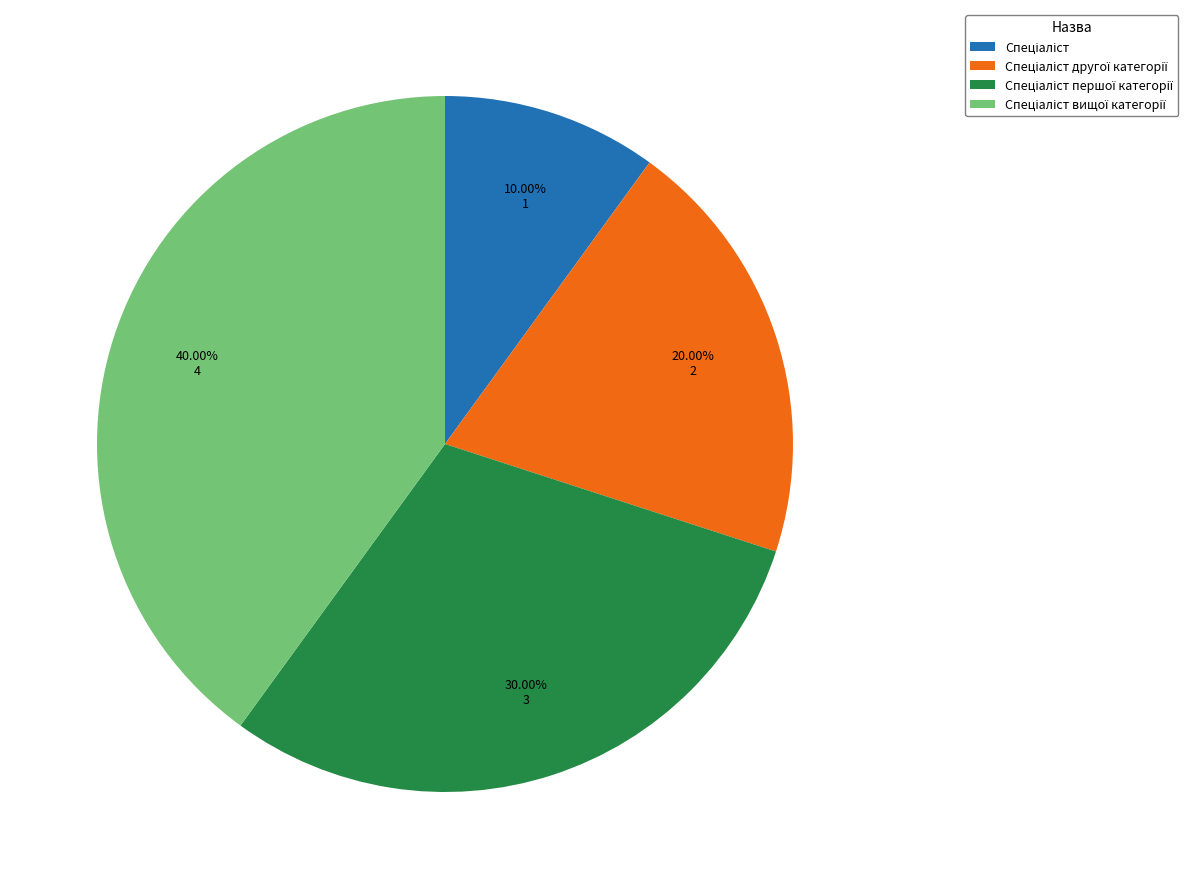

Does any single category account for the majority?

No